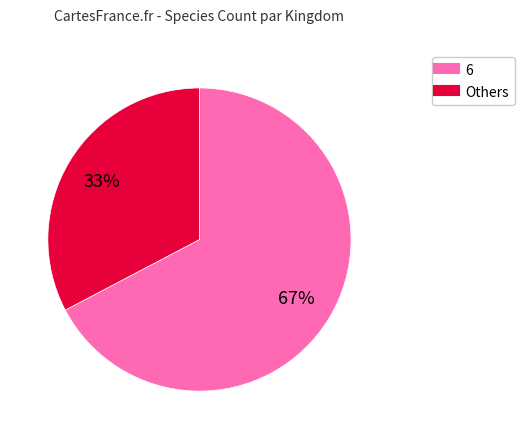

To the nearest percent, what is the average slice percentage?

50%